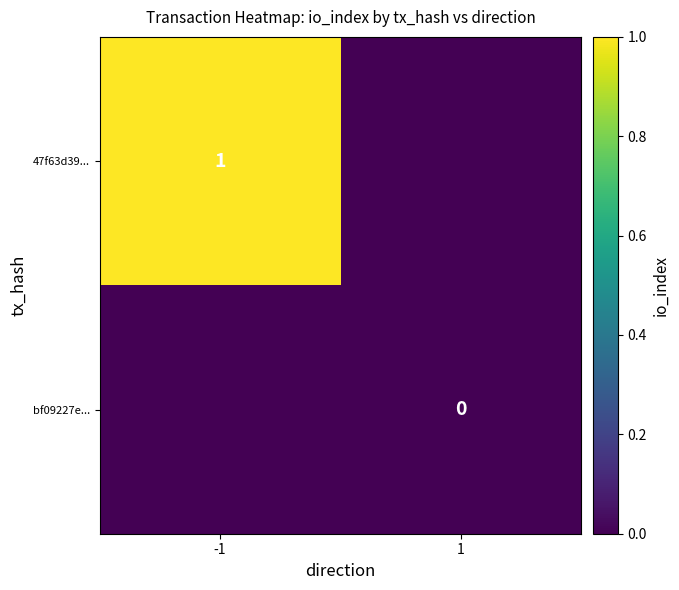

At 1, list the series in order from smallest to largest.

47f63d39..., bf09227e...